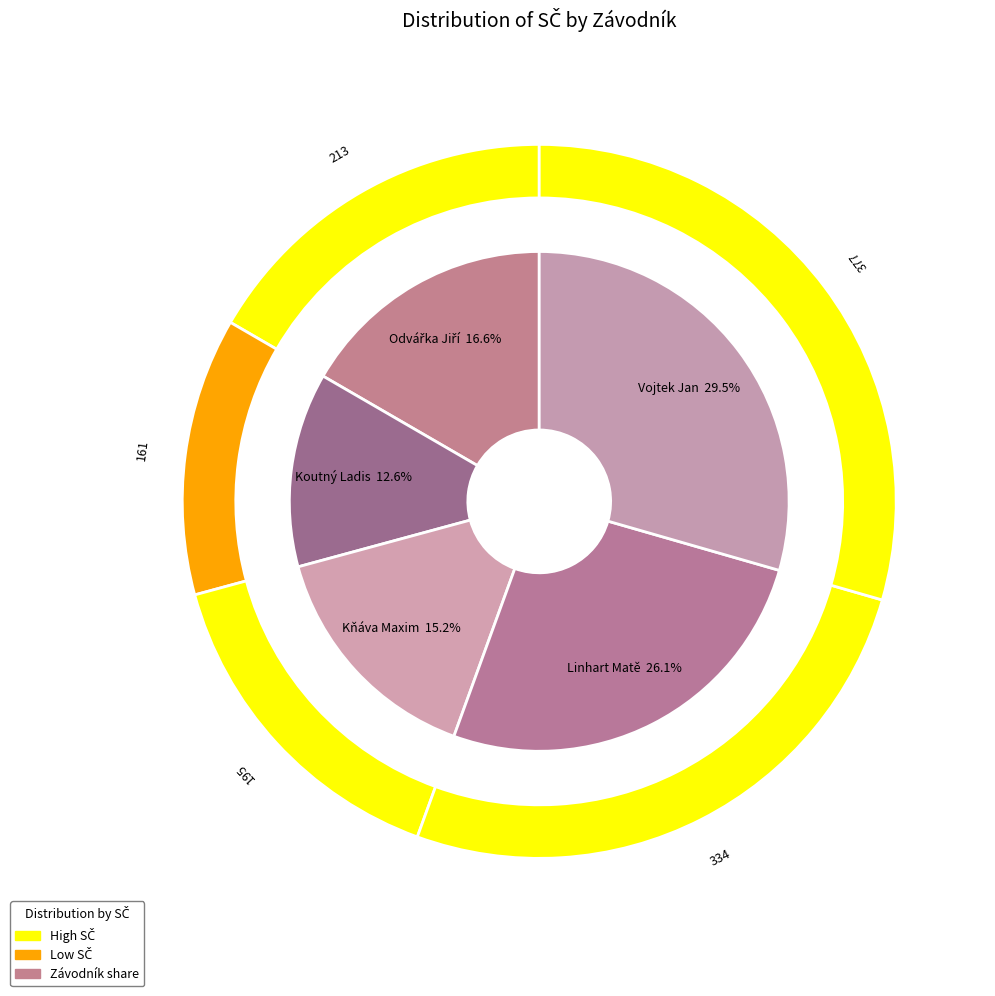

Combined, do Odvářka Jiří and Linhart Matěj account for over 50%?

No